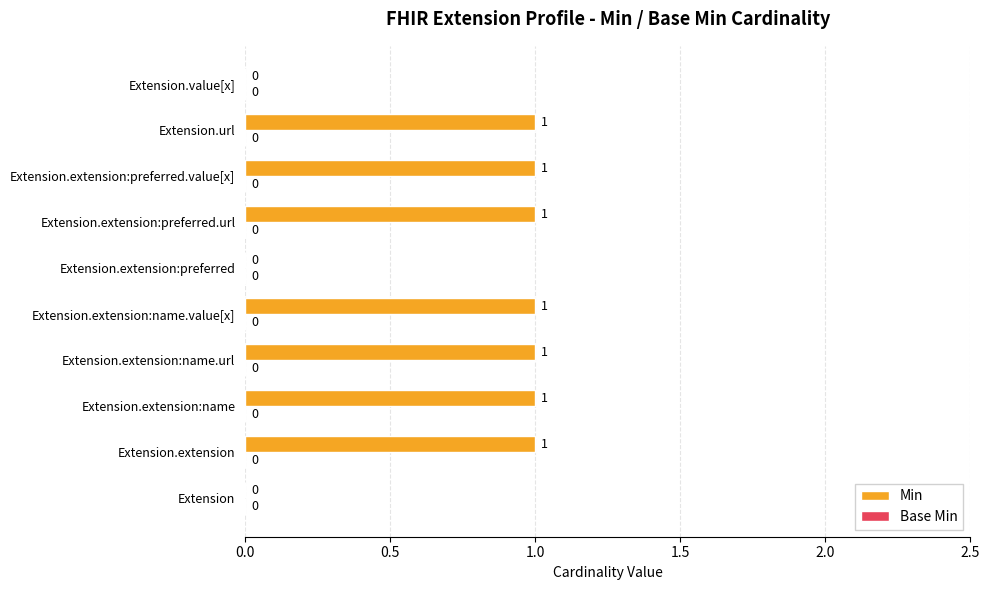

Which has a higher value, Extension.extension:name.url or Extension.extension:preferred?

Extension.extension:name.url